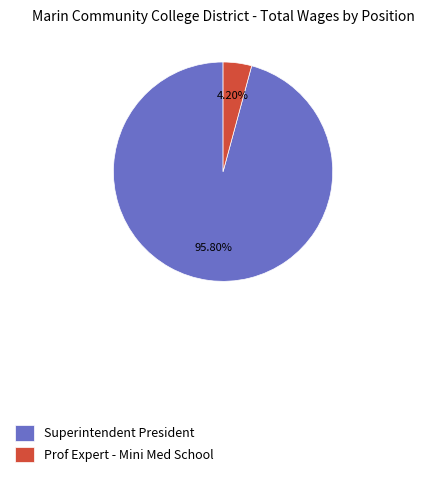

To the nearest percent, what percentage of the pie is Superintendent President?

96%